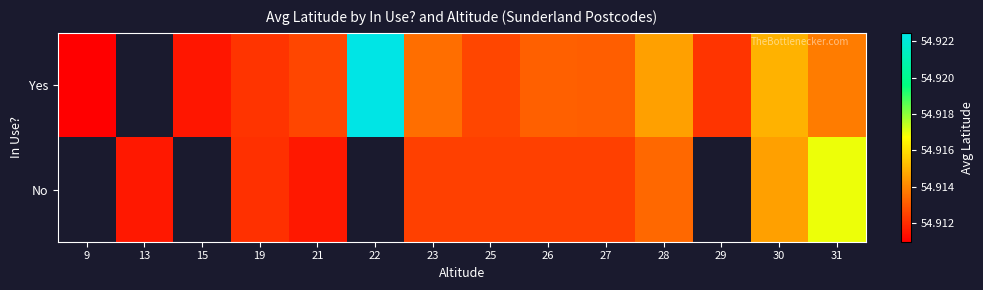

Reading left to right, what are all the values shown in this chart?

Yes: 9=54.9	13=0.0	15=54.9	19=54.9	21=54.9	22=54.9	23=54.9	25=54.9	26=54.9	27=54.9	28=54.9	29=54.9	30=54.9	31=54.9
No: 9=0.0	13=54.9	15=0.0	19=54.9	21=54.9	22=0.0	23=54.9	25=54.9	26=54.9	27=54.9	28=54.9	29=0.0	30=54.9	31=54.9